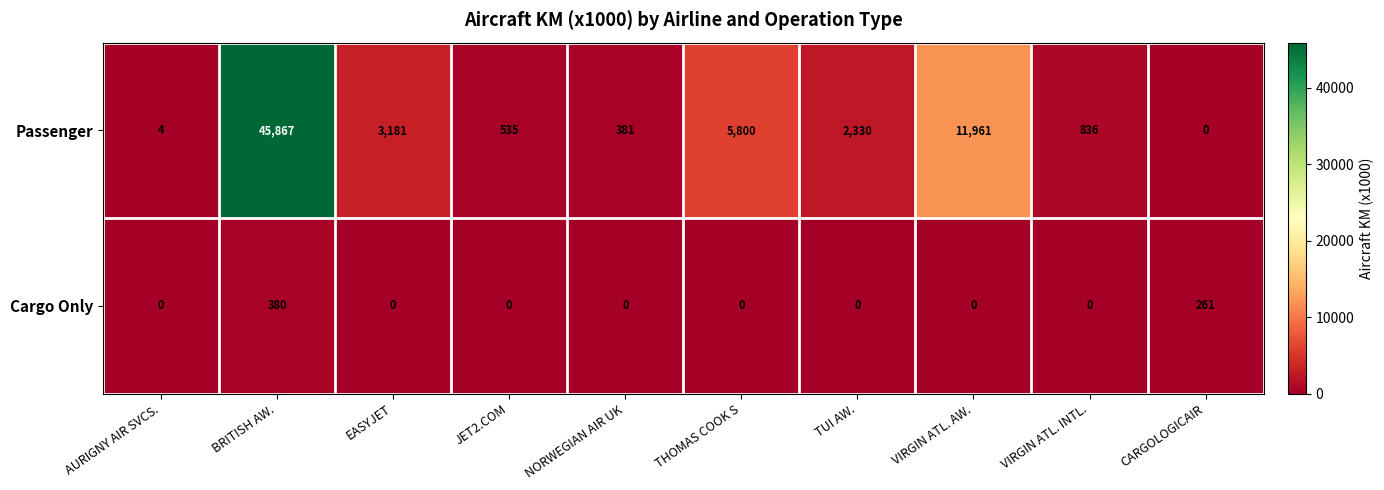

What is the difference between the maximum and minimum values in the Passenger series?

45867